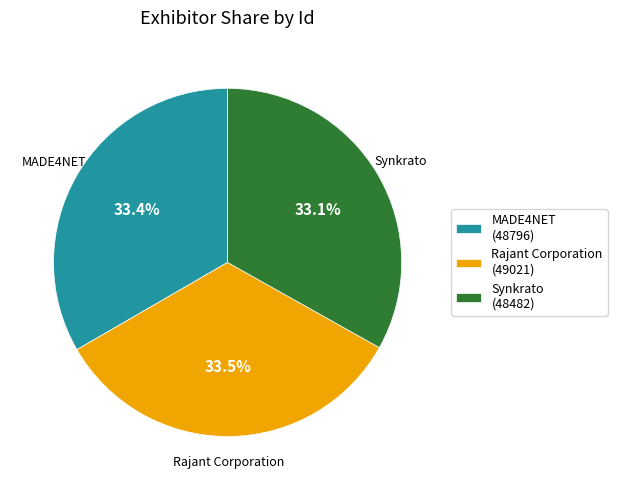

Is Rajant Corporation the majority of the pie?

No